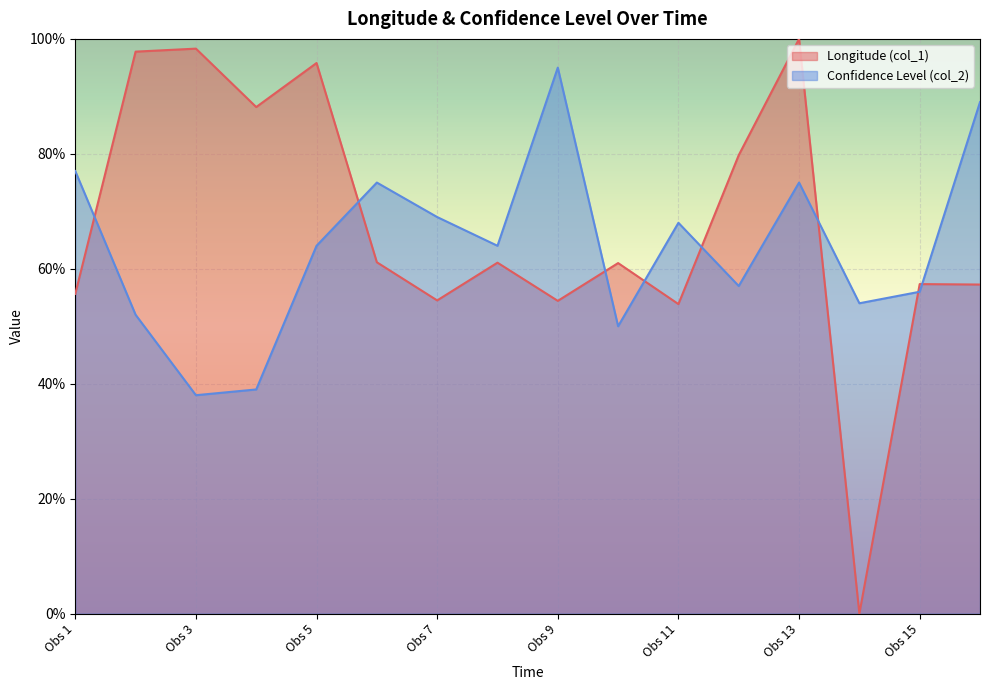

The Confidence Level (col_2) series shows 41.9 at Obs 11. True or false?

False